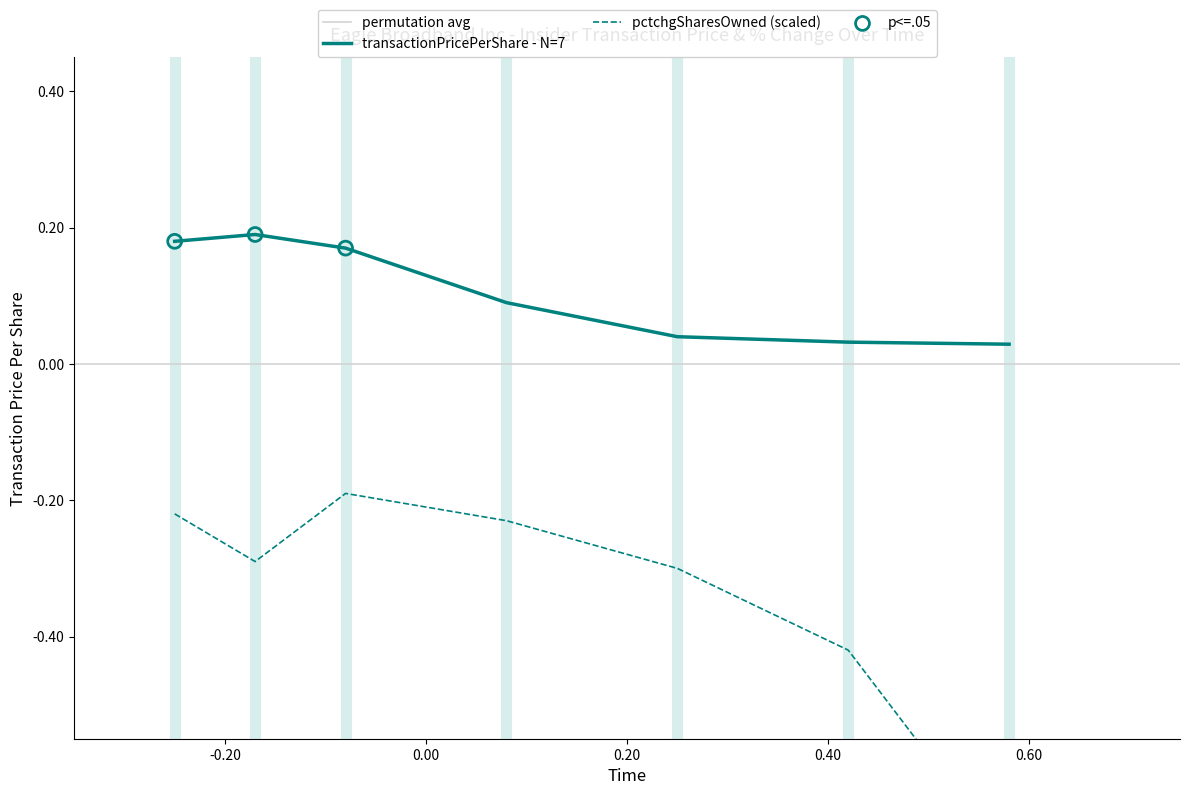

Which series reaches the maximum Y coordinate?

transactionPricePerShare